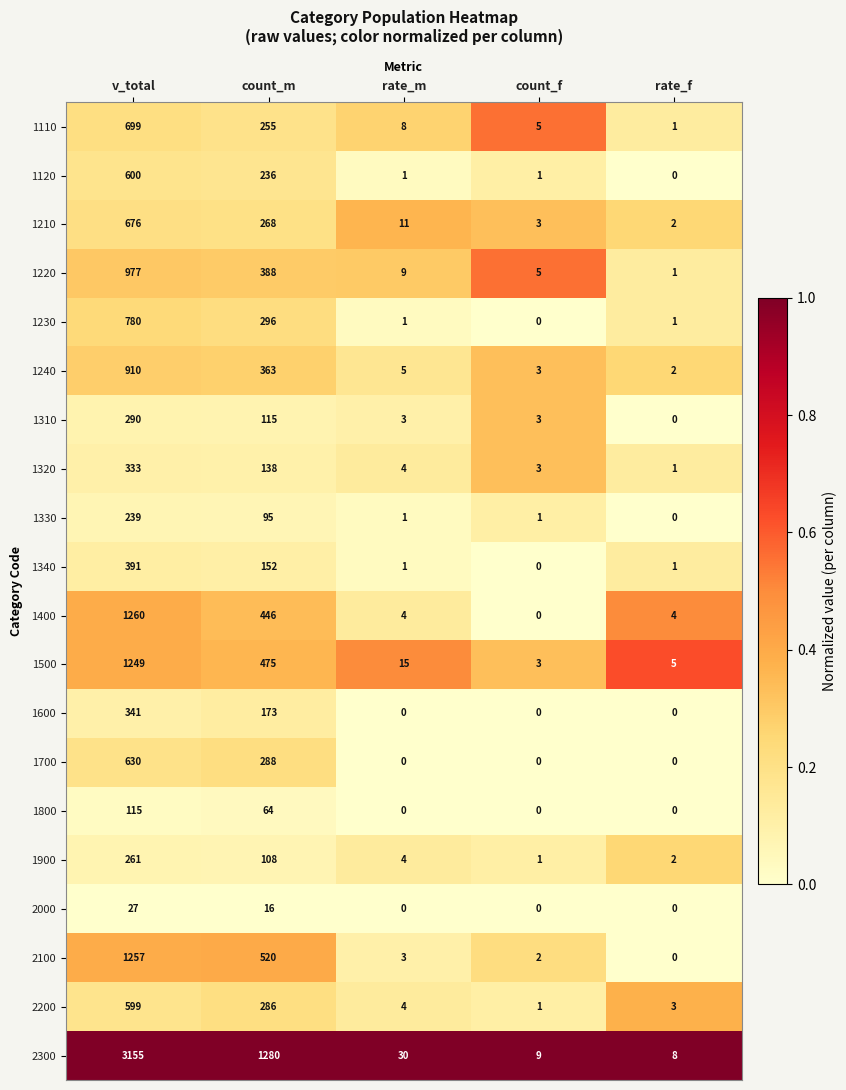

Which series has the largest total across all categories?

2300